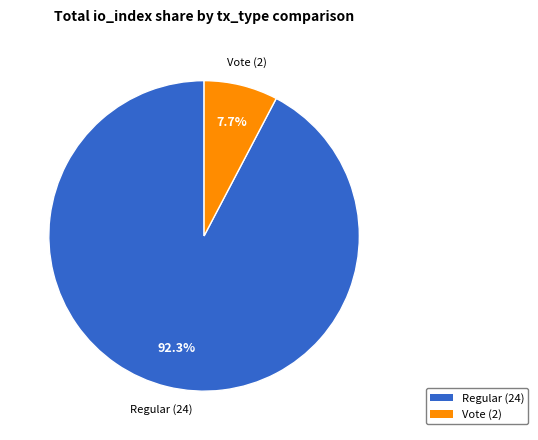

Is there any slice that represents more than half of the pie?

Yes